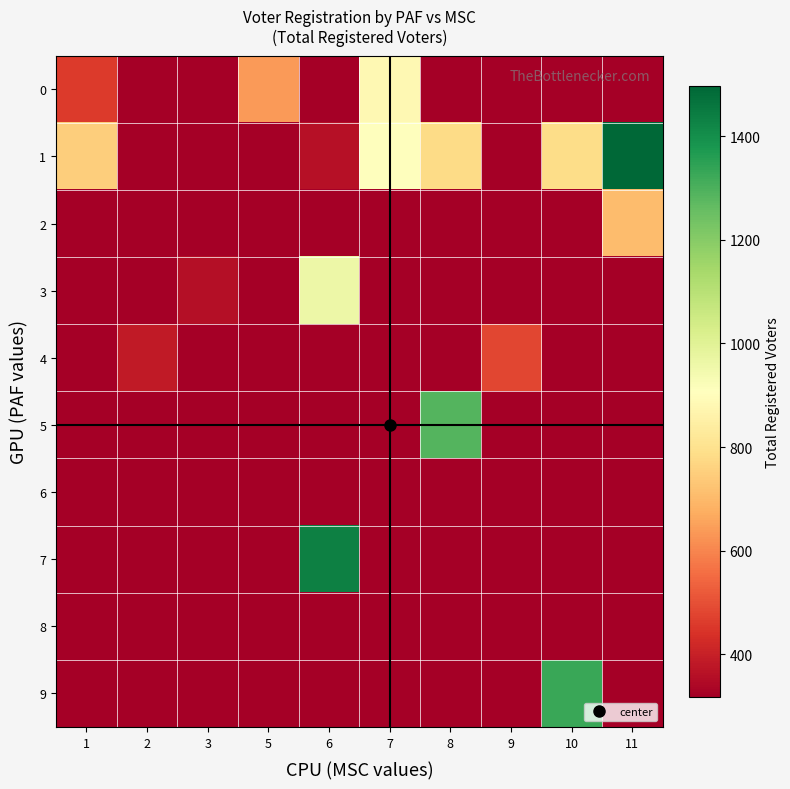

What is the spread (max minus min) of values at 7?

585